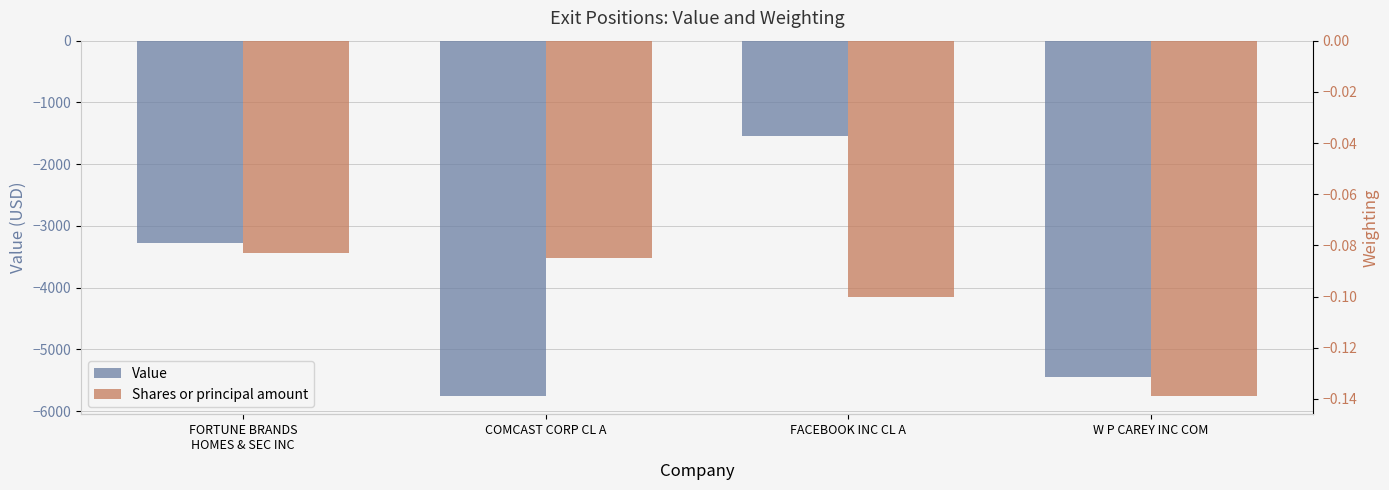

What value does the Value series have at COMCAST CORP CL A?

-5761.0